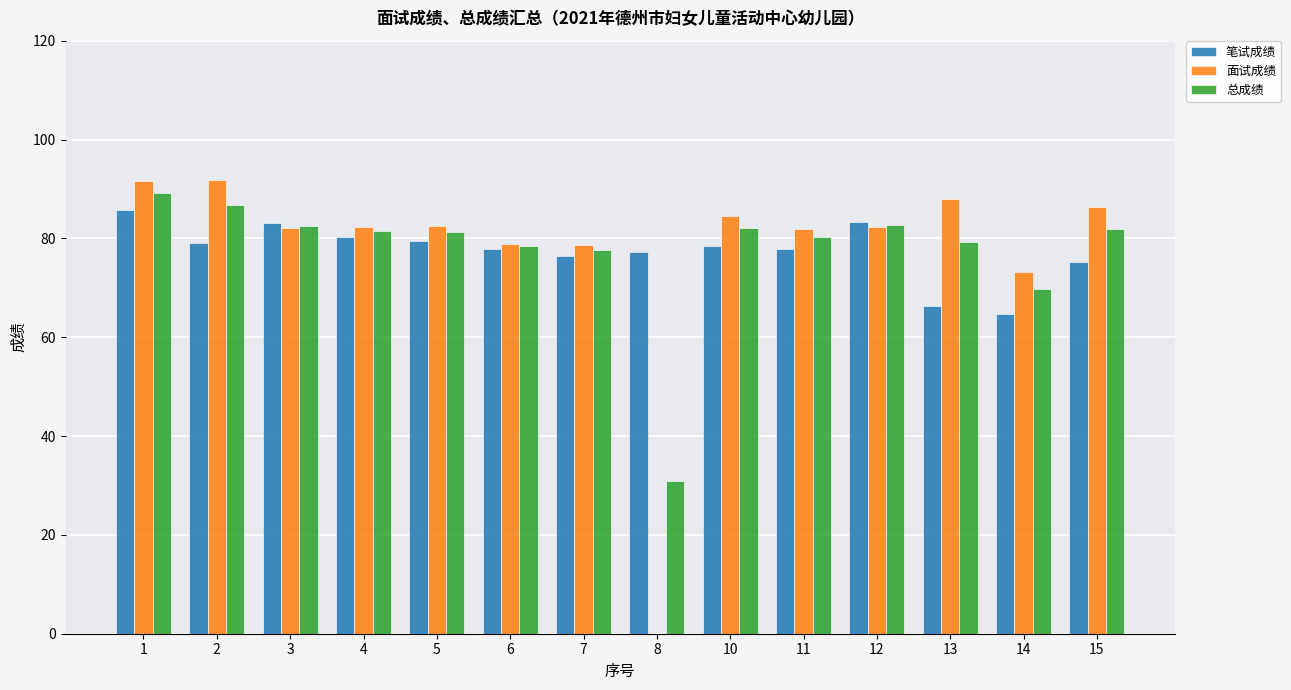

Where does the 笔试成绩 series first go above 78?

1